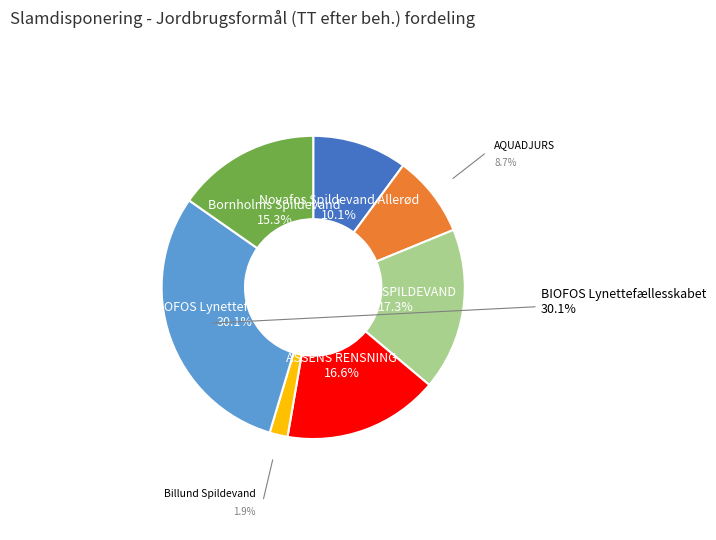

Is there a majority slice in this chart?

No